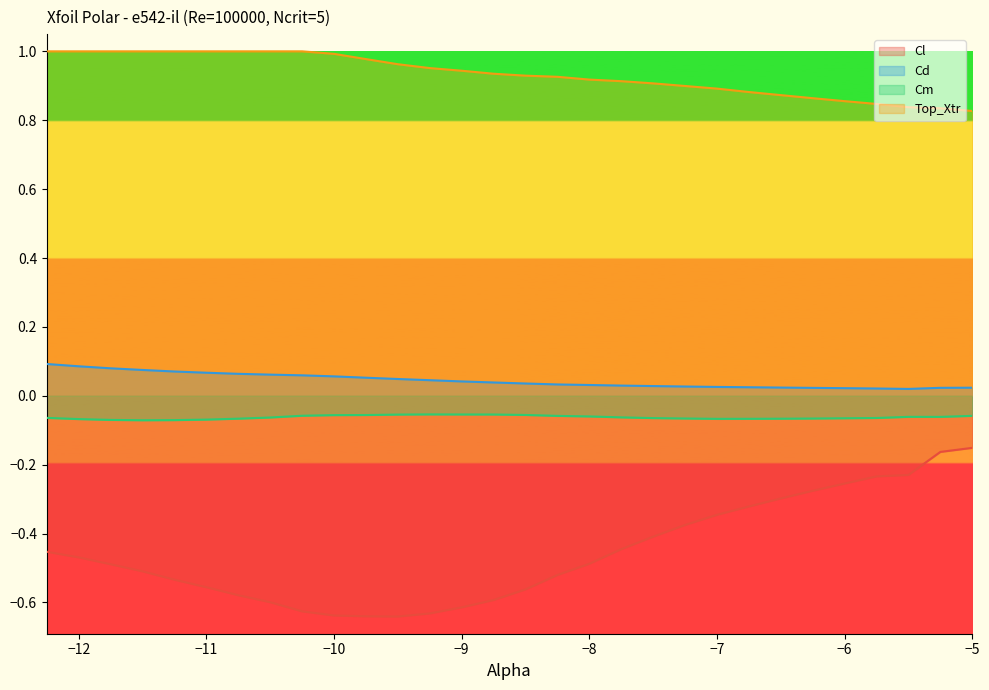

True or false: Cm has a value of -0.1 at -11.25.

False